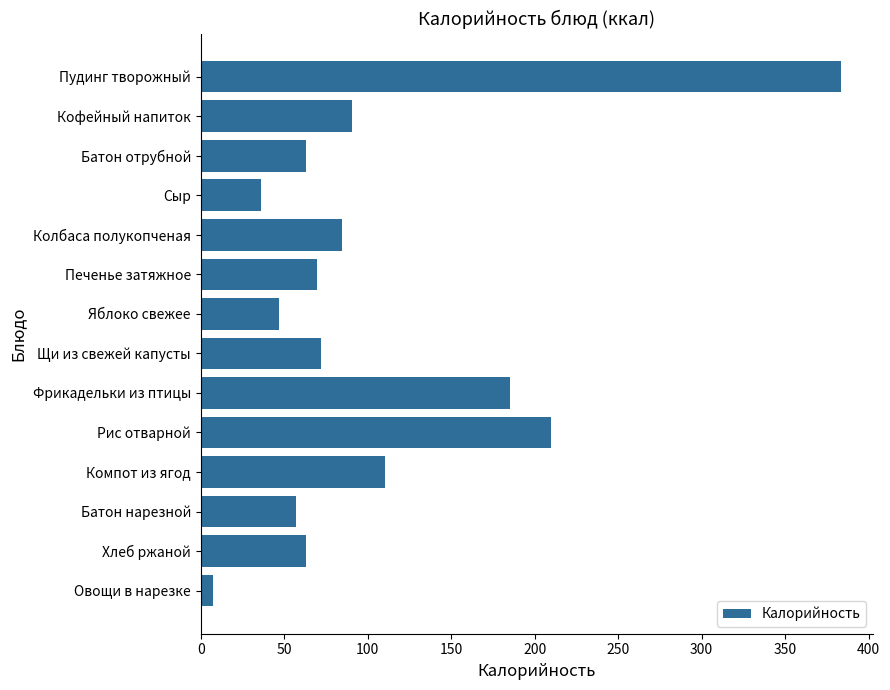

How many categories are shown in the chart?

14